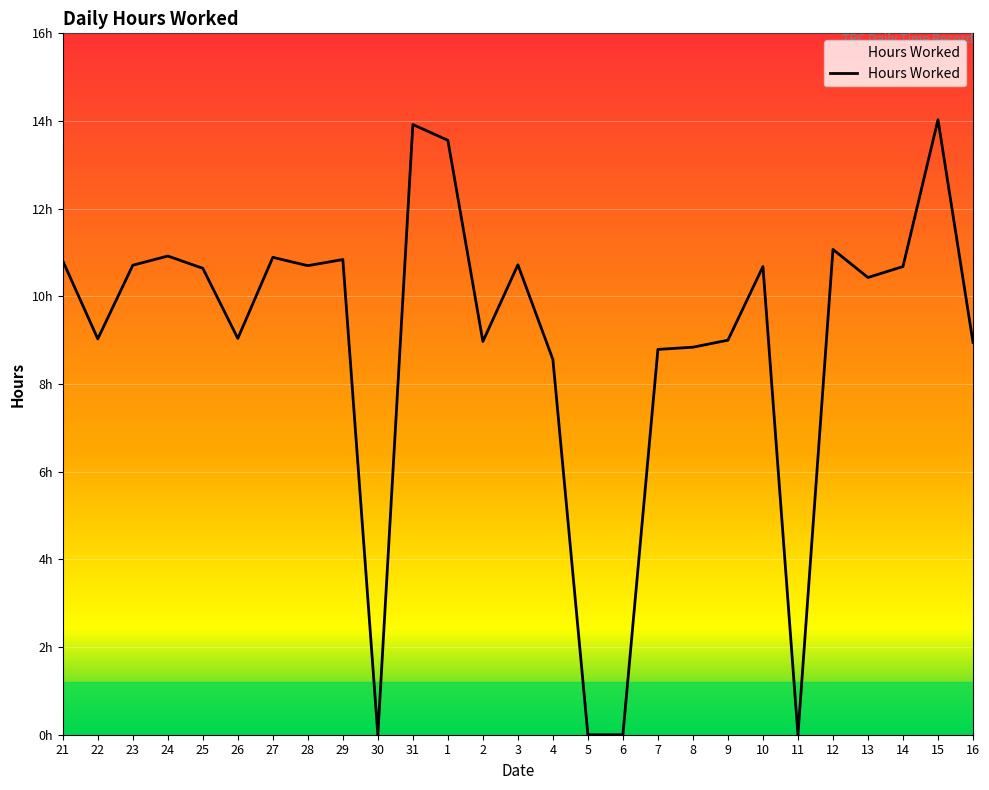

True or false: there are more than 2 points higher than both neighbors.

True